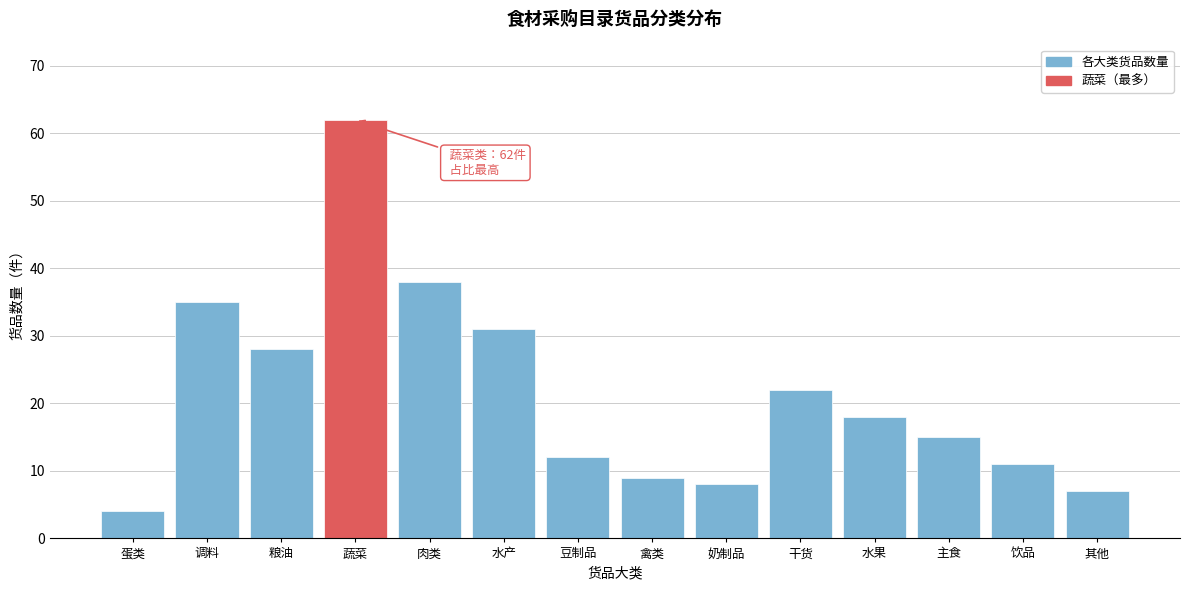

Reading right to left, what are all the values shown in this chart?

7	11	15	18	22	8	9	12	31	38	62	28	35	4